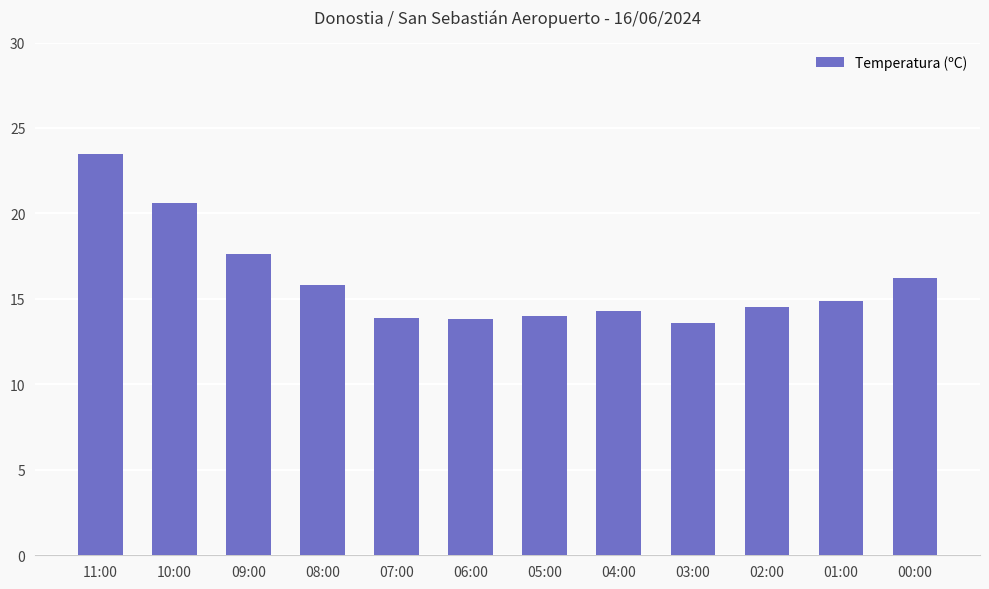

What is the ratio of the value at 00:00 to the value at 02:00?

1.1